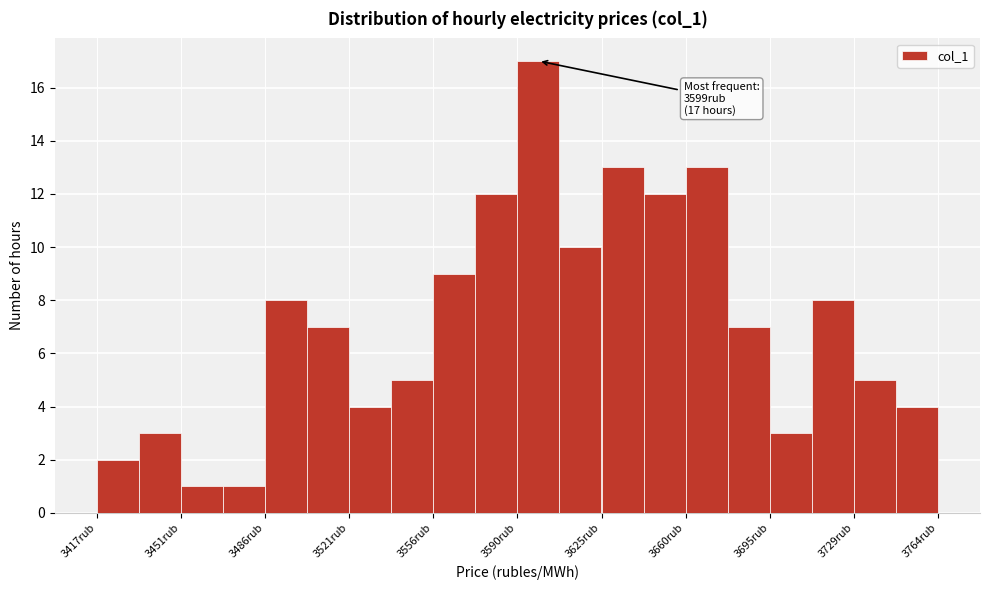

Read against the x-axis, roughly where is the centre of the tallest bar?

3600